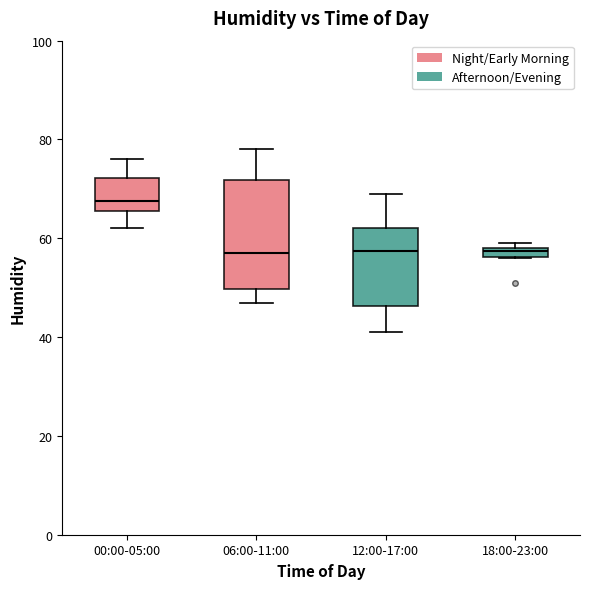

Which box's median line is the highest?

00:00-05:00